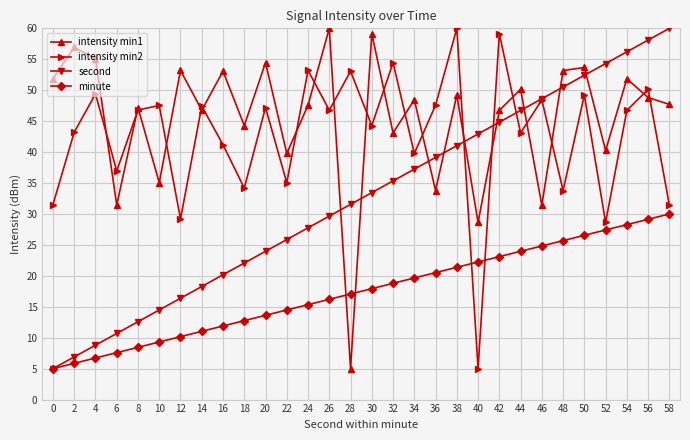

Which series has the largest total across all categories?

intensity min1